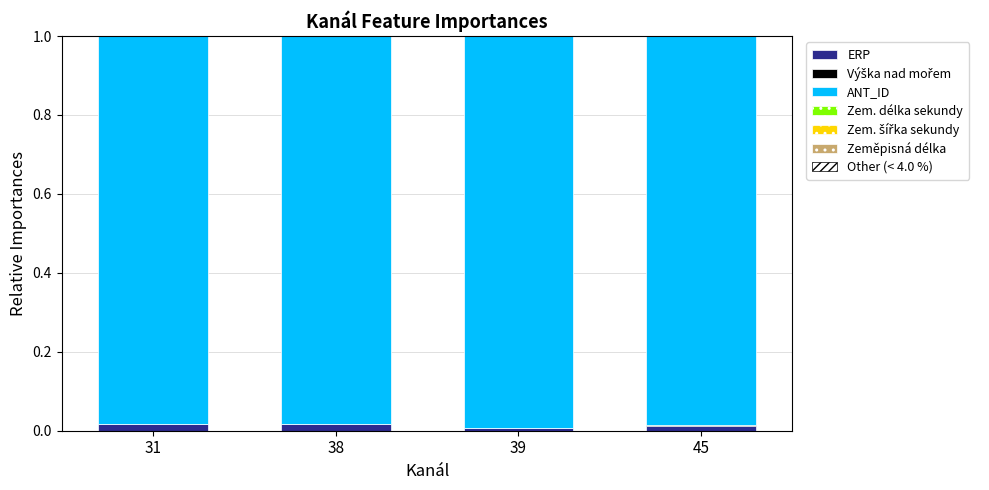

Which series has the largest range (max minus min)?

ERP